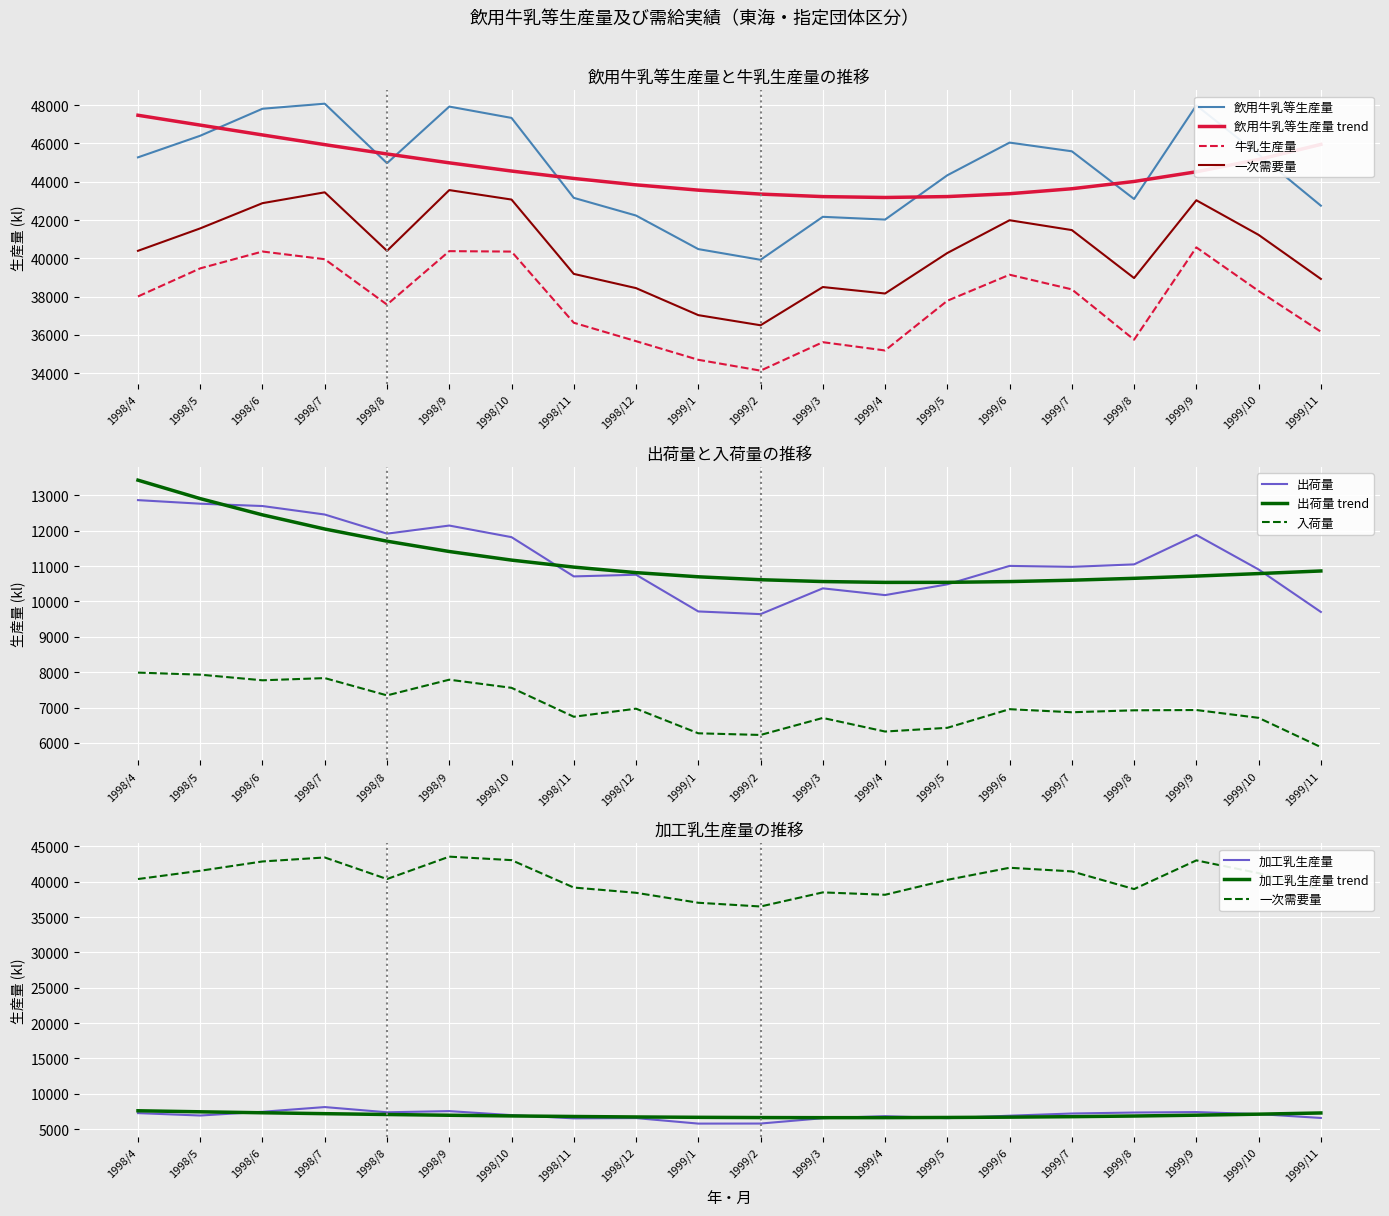

At which label does 加工乳生産量 reach its minimum?

1999/1